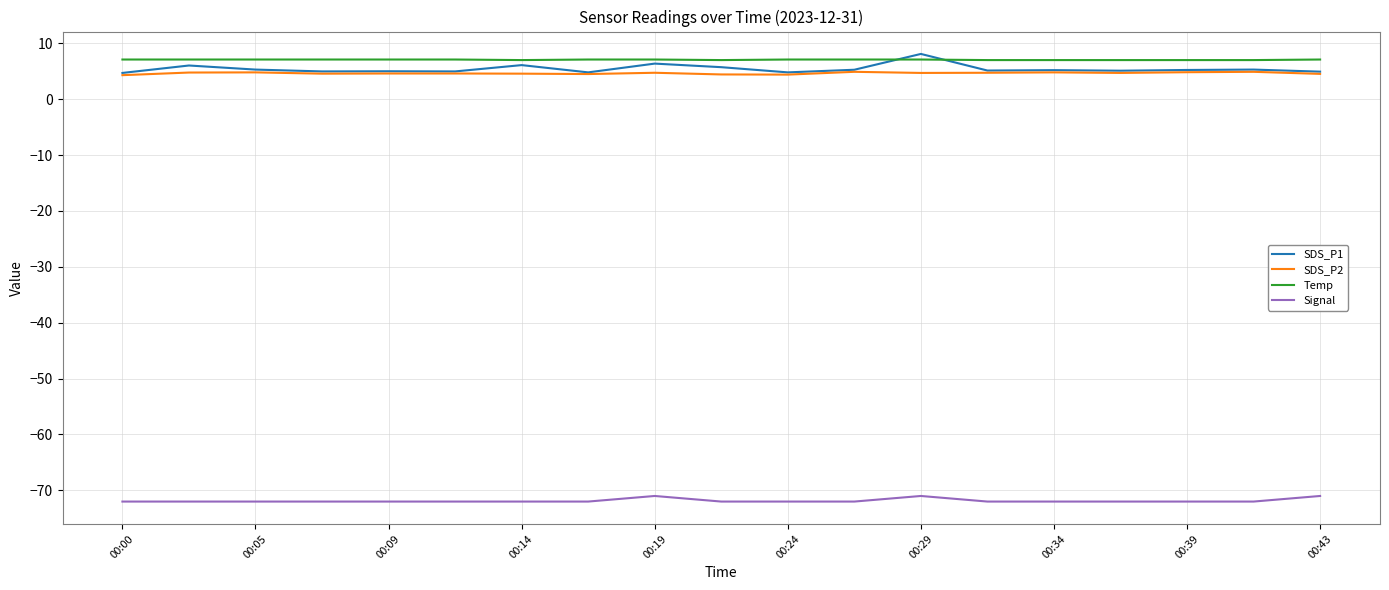

True or false: SDS_P2 and Temp intersect in this chart.

False